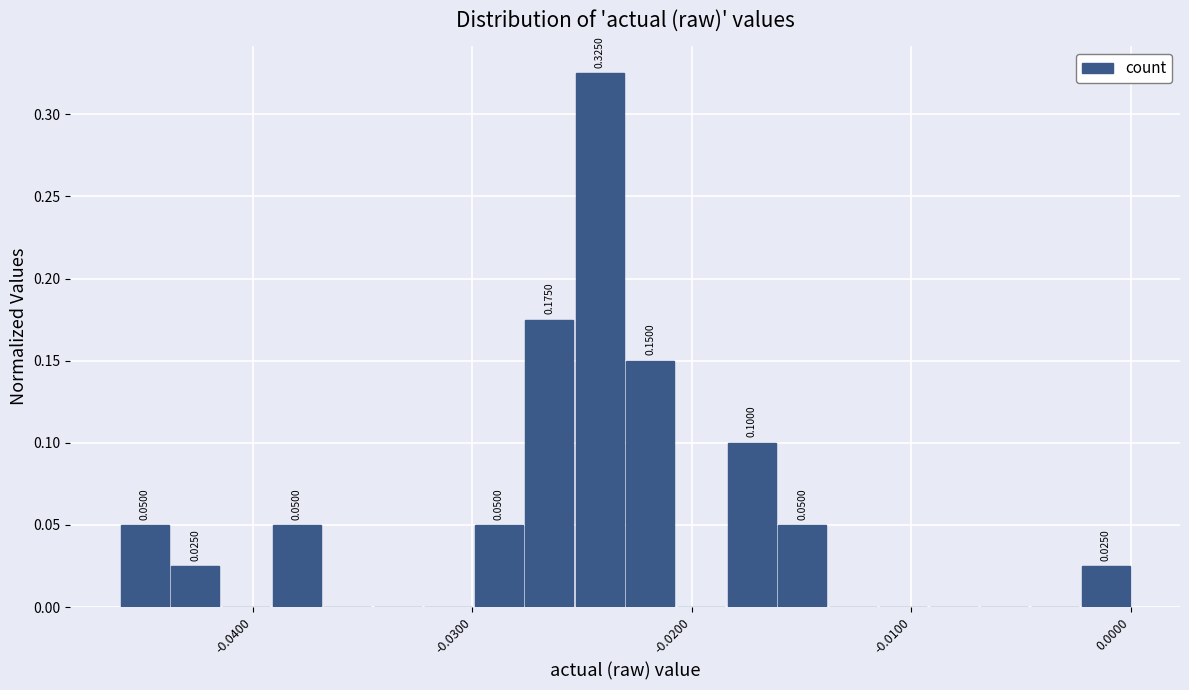

Read against the x-axis, roughly where is the centre of the tallest bar?

-0.024